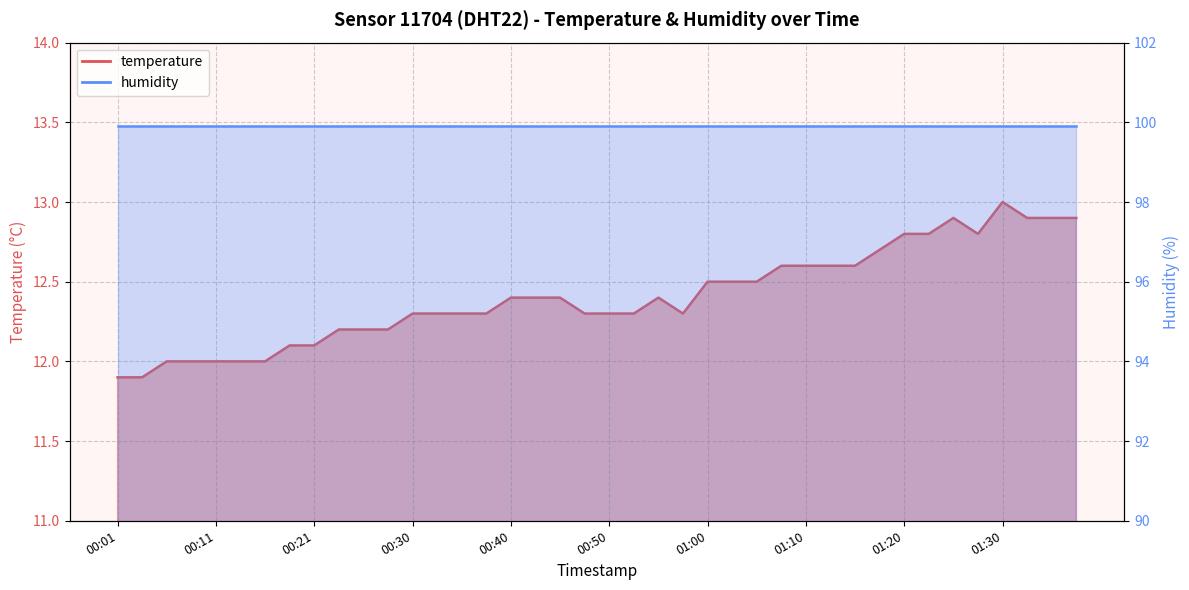

At which label does the data first exceed 12?

00:18